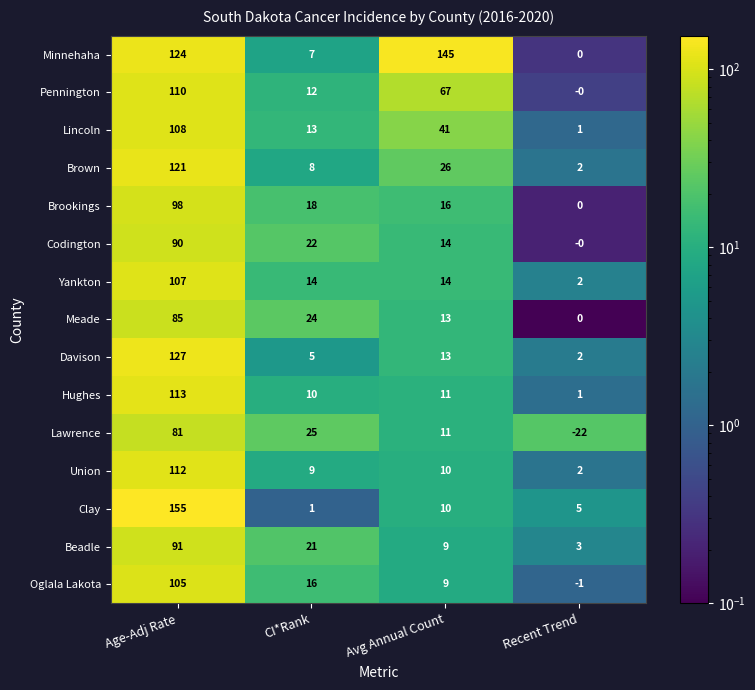

Where is Minnehaha nearest to the value 72?

Age-Adj Rate